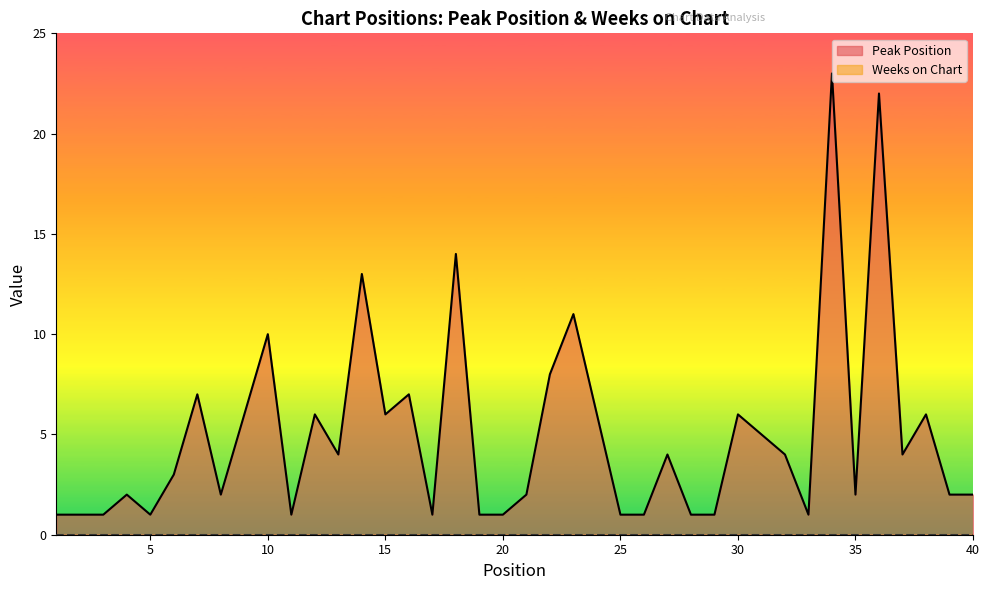

Count the number of values greater than 4.

16